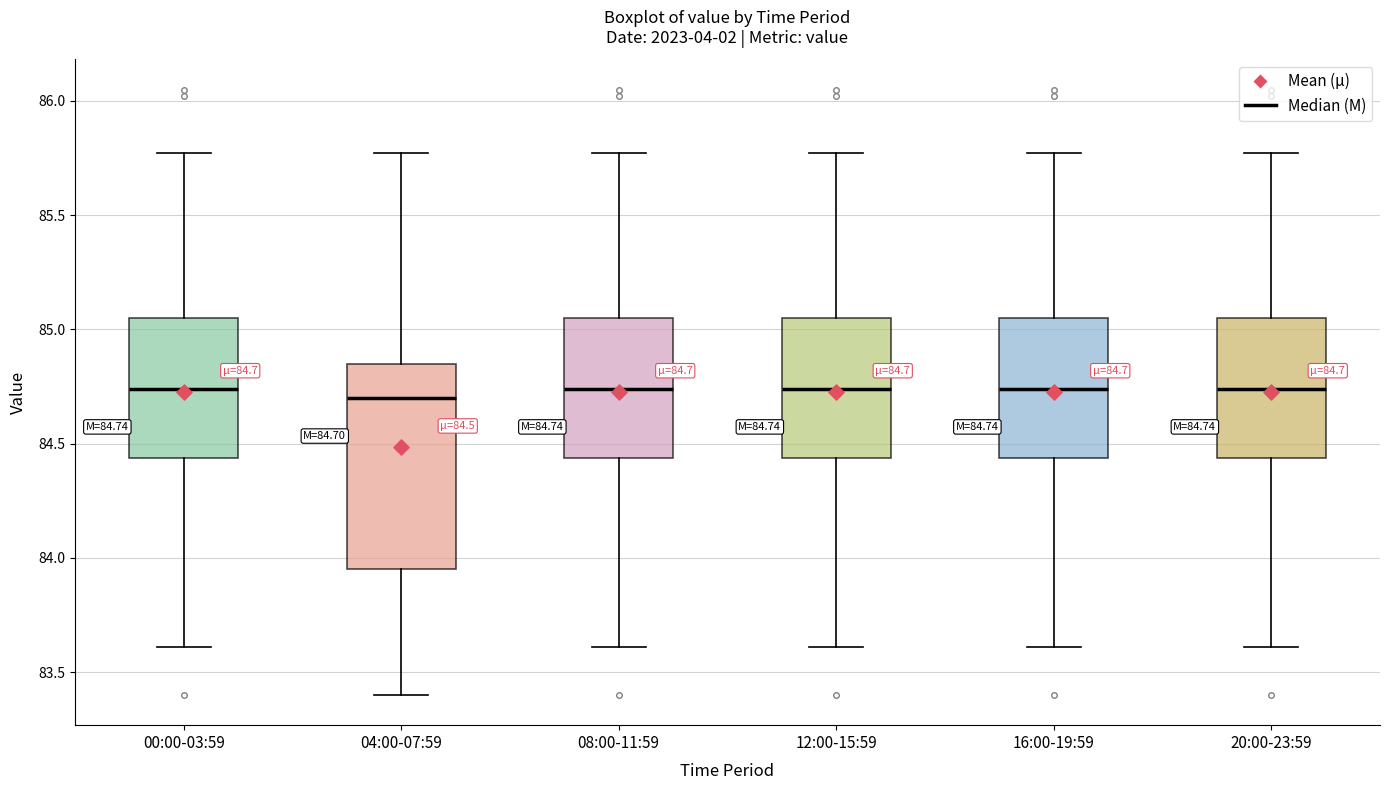

Comparing the boxes themselves (not the whiskers), which one is the tallest?

04:00-07:59